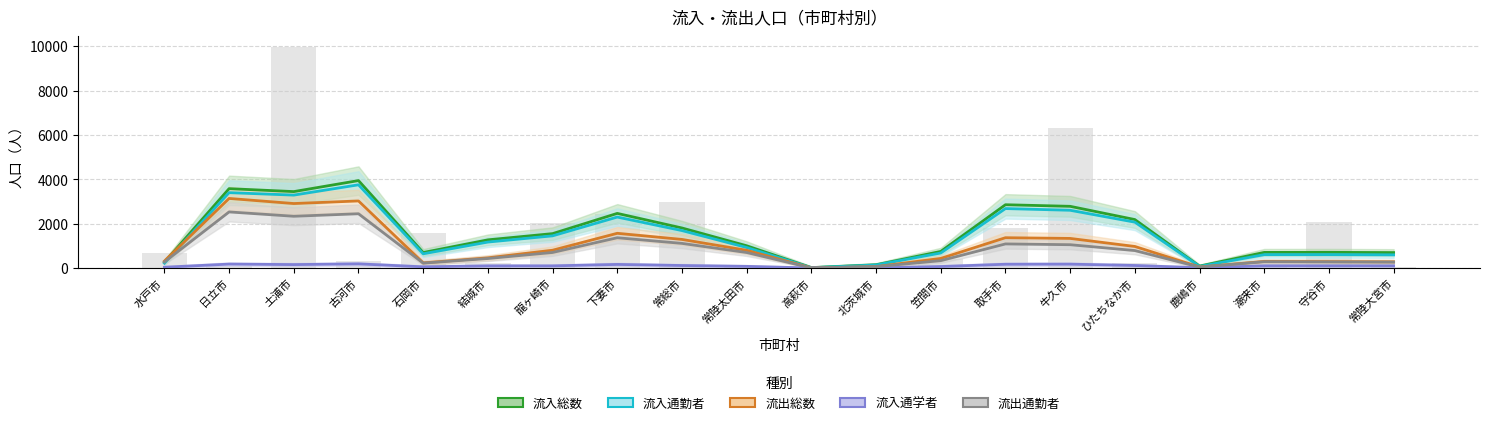

Reading left to right, list all the values displayed in this chart.

流入総数（推計）: 262.3	3581.3	3448.7	3945.3	702.0	1273.7	1554.0	2466.0	1808.3	1006.3	22.3	150.3	751.3	2856.7	2784.7	2188.3	90.3	707.7	710.0	699.0
流入通勤者（推計）: 223.3	3401.0	3290.3	3755.0	644.7	1173.3	1453.7	2300.3	1691.7	928.7	17.7	139.7	680.7	2683.7	2606.7	2071.0	75.0	606.3	608.0	598.0
流出総数（推計）: 315.7	3140.0	2910.3	3027.3	234.3	462.3	805.3	1568.3	1292.3	802.0	9.3	66.0	436.3	1369.7	1337.7	975.3	50.0	300.3	291.3	281.7
流入通学者（推計）: 39.0	180.3	158.3	190.3	57.3	100.3	100.3	165.7	116.7	77.7	4.7	10.7	70.7	173.0	178.0	117.3	15.3	101.3	102.0	101.0
流出通勤者（推計）: 276.3	2532.3	2336.7	2450.0	224.7	431.7	704.3	1368.7	1114.0	702.0	8.7	64.0	335.7	1089.7	1054.3	790.7	44.7	286.7	278.0	268.3